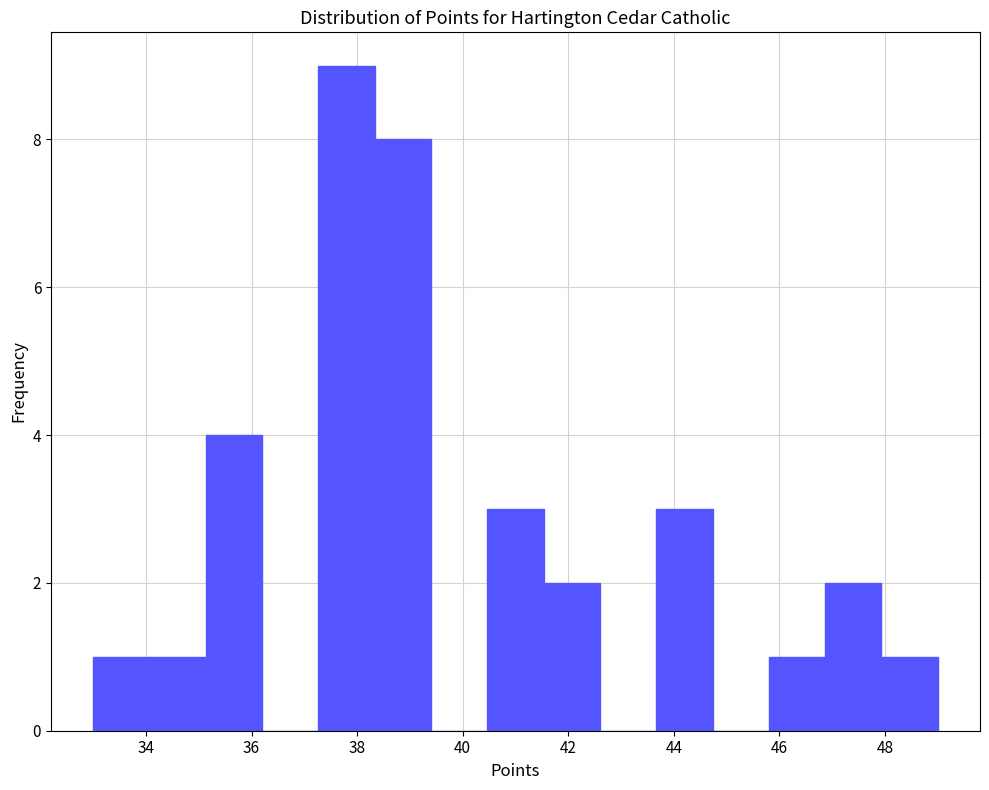

Reading left to right, list every bar in this chart as the range it spans on the x-axis followed by its height. Neither the bar edges nor the heights are printed on the chart, so give them approximately, as read against the axes.

33.0 to 34.0: 1
34.0 to 35.2: 1
35.2 to 36.2: 4
36.2 to 37.2: 0
37.2 to 38.4: 9
38.4 to 39.4: 8
39.4 to 40.4: 0
40.4 to 41.6: 3
41.6 to 42.6: 2
42.6 to 43.6: 0
43.6 to 44.8: 3
44.8 to 45.8: 0
45.8 to 46.8: 1
46.8 to 48.0: 2
48.0 to 49.0: 1